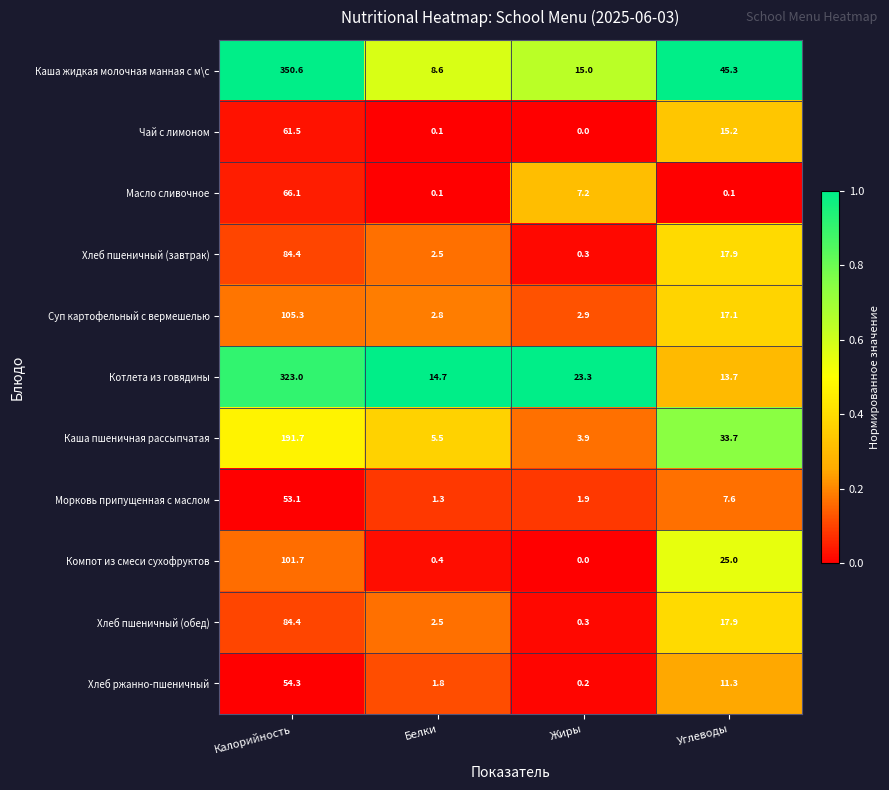

Which series has the widest spread of values?

Каша жидкая молочная манная с м\с